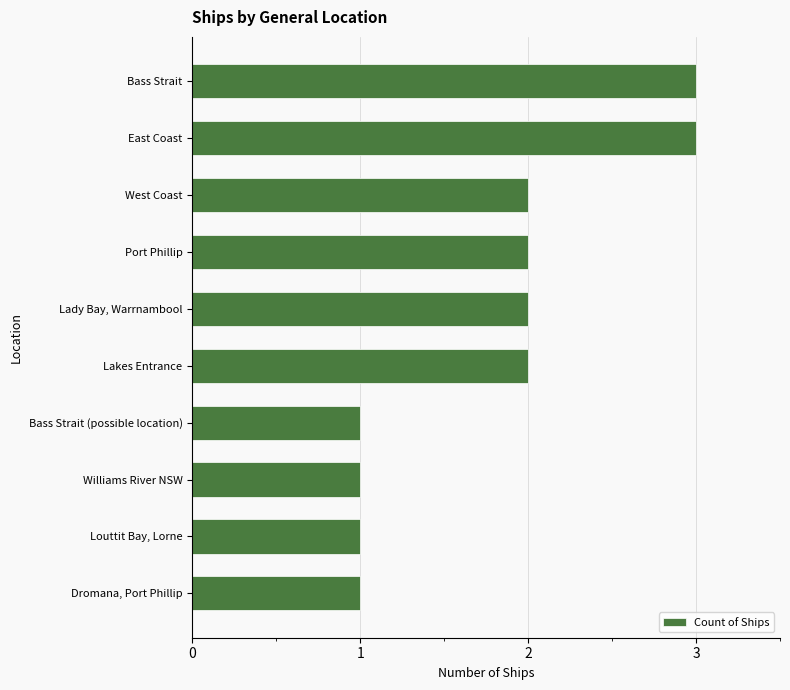

True or false: the data shows 0 at Bass Strait (possible location).

False